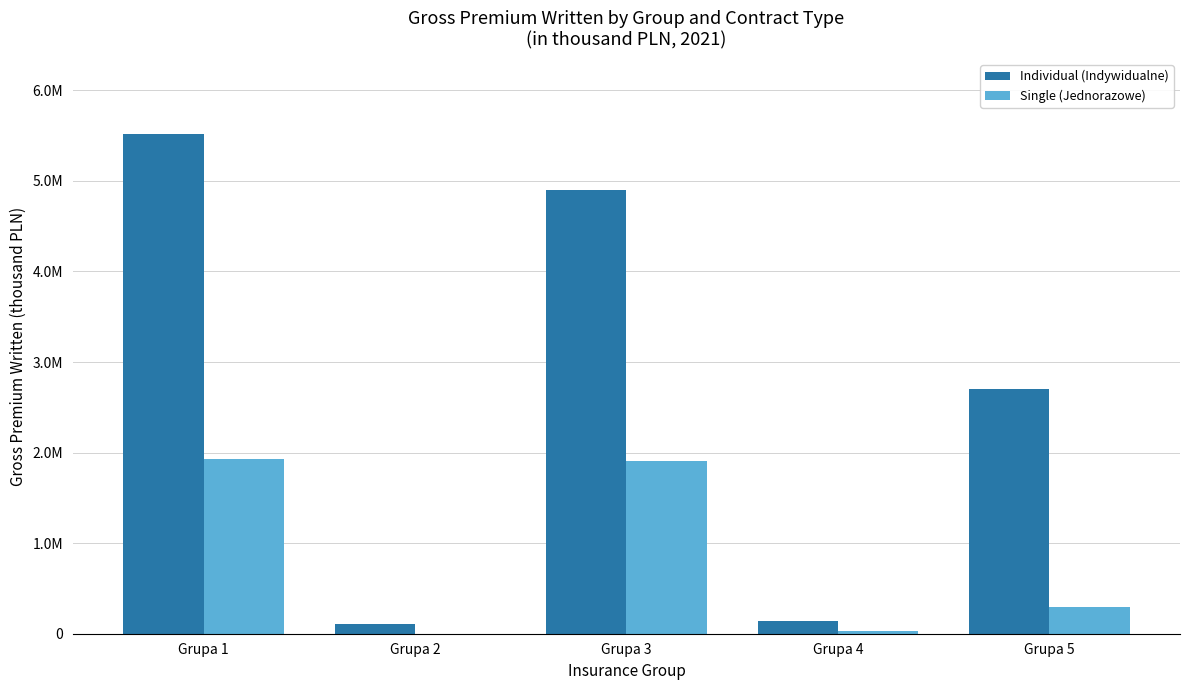

Does the chart contain stacked bars?

No